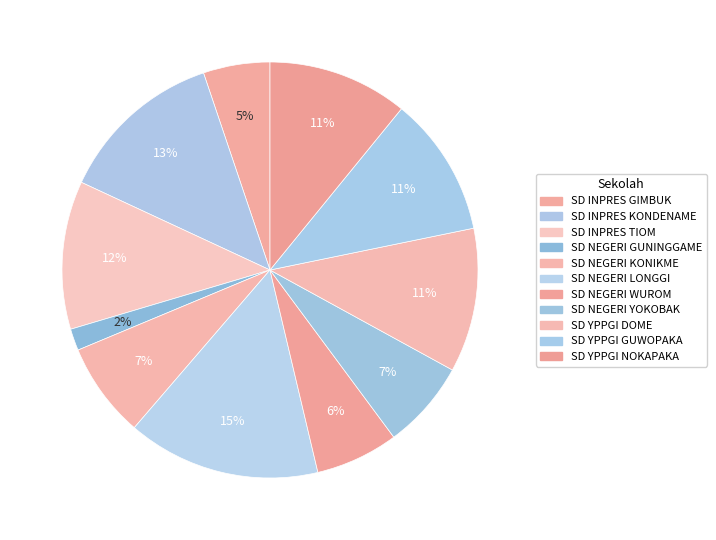

How many slices are in this pie chart?

11